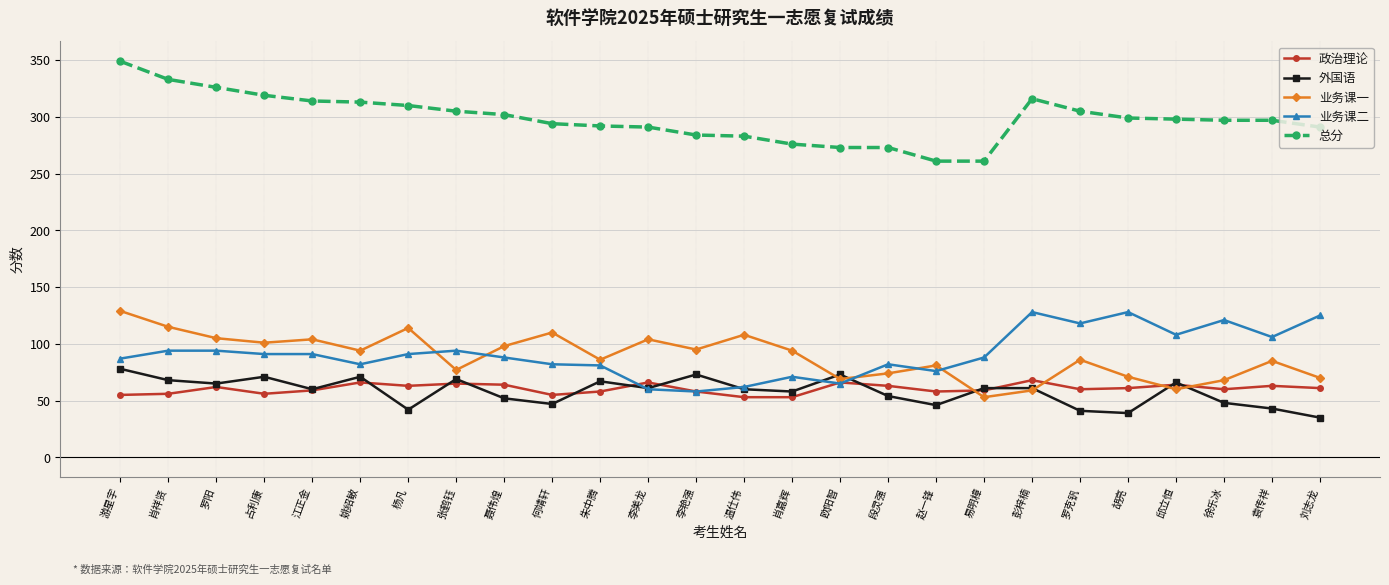

What is the difference between the highest and lowest values at 张鹤钰?

240